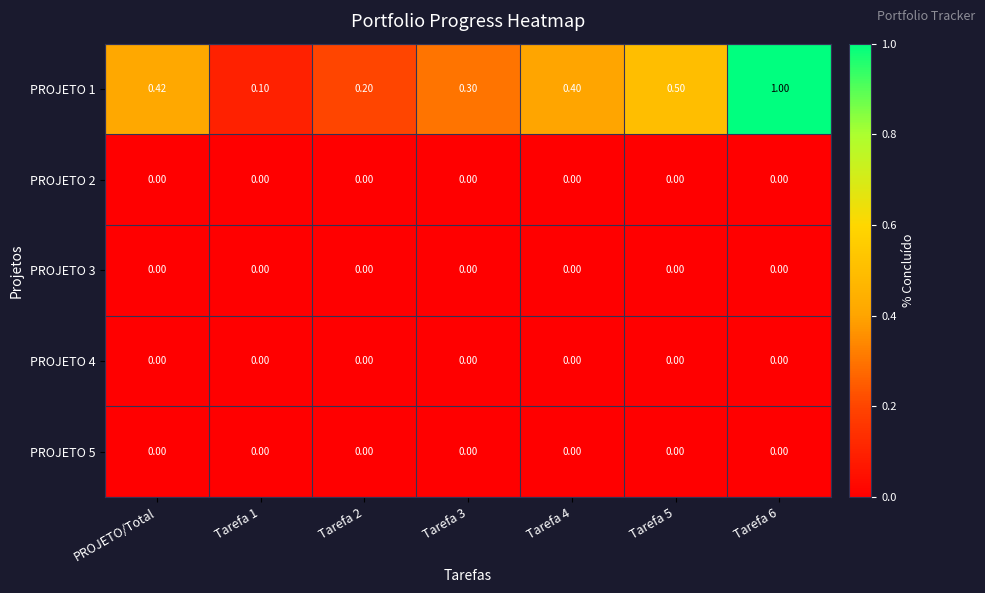

Is the value of PROJETO 5 at Tarefa 6 greater than the value of PROJETO 1 at Tarefa 4?

No